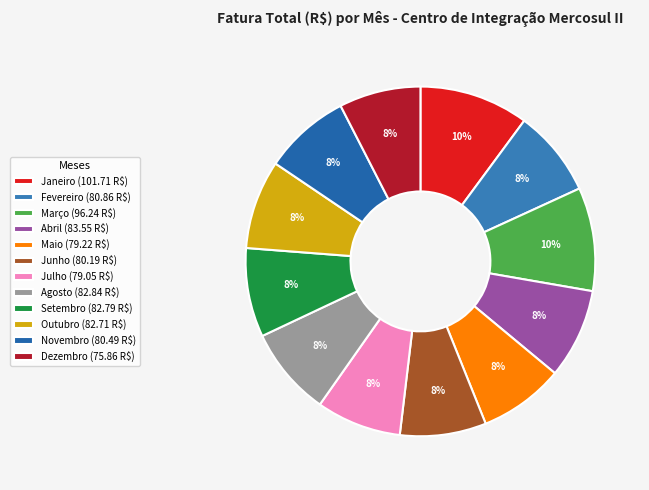

Rank the categories by value from highest to lowest.

Janeiro, Março, Abril, Agosto, Setembro, Outubro, Fevereiro, Novembro, Junho, Maio, Julho, Dezembro